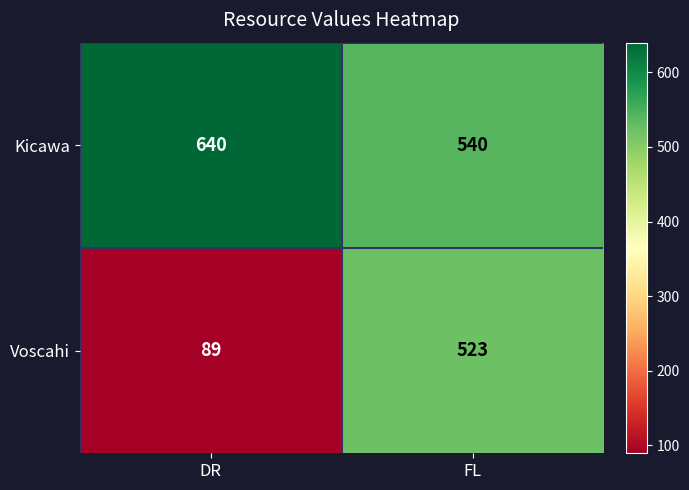

Reading left to right, what are all the values shown in this chart?

Kicawa: DR=640	FL=540
Voscahi: DR=89	FL=523